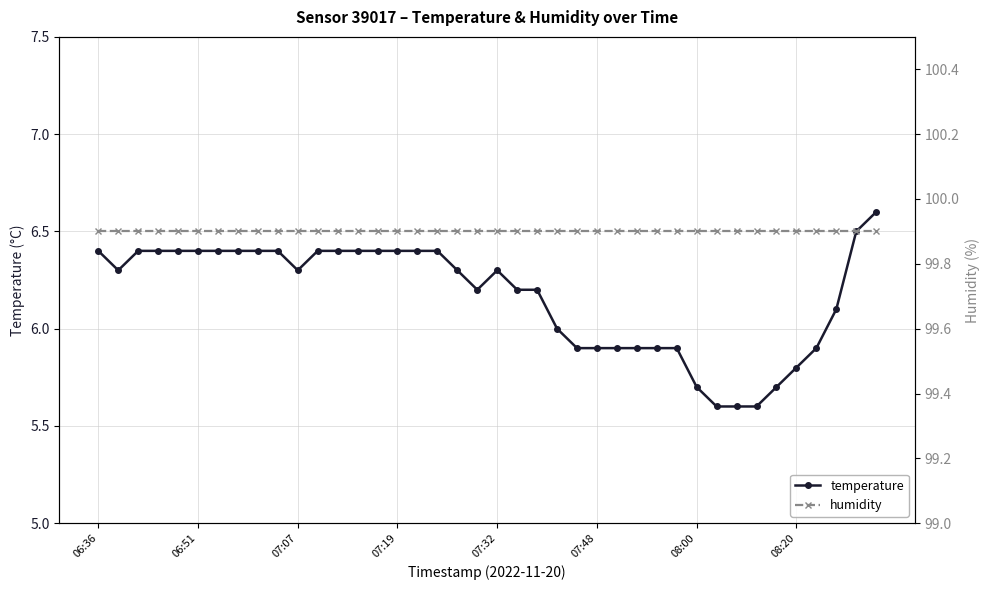

What is the lowest value of the humidity series?

99.9